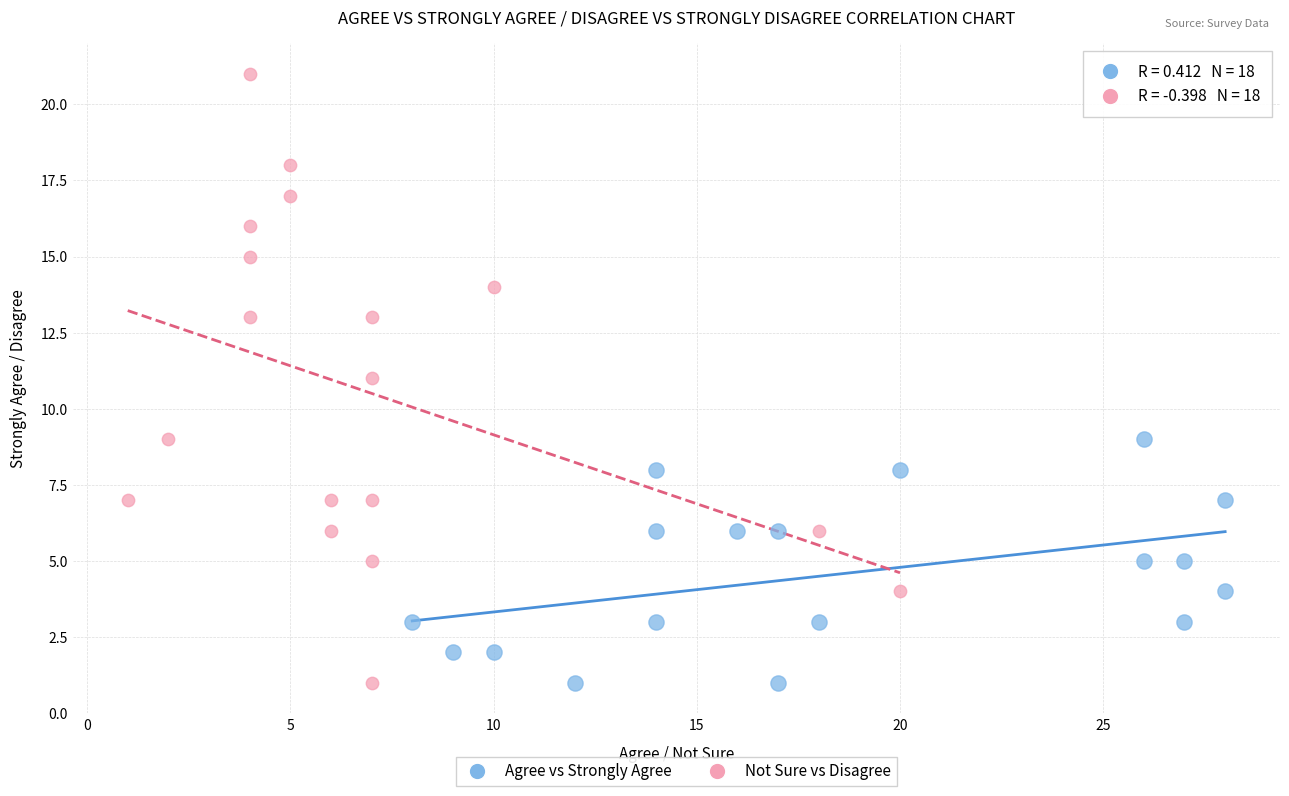

Which series reaches the maximum Y coordinate?

Not Sure vs Disagree